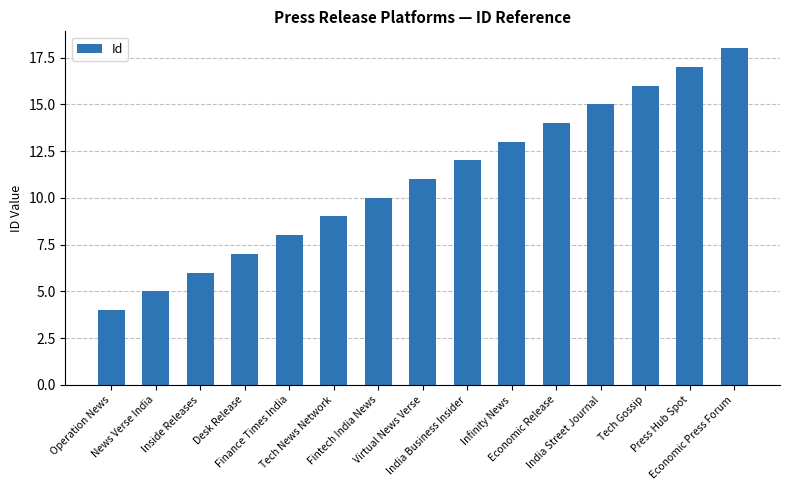

At which label is the value closest to 11?

Virtual News Verse